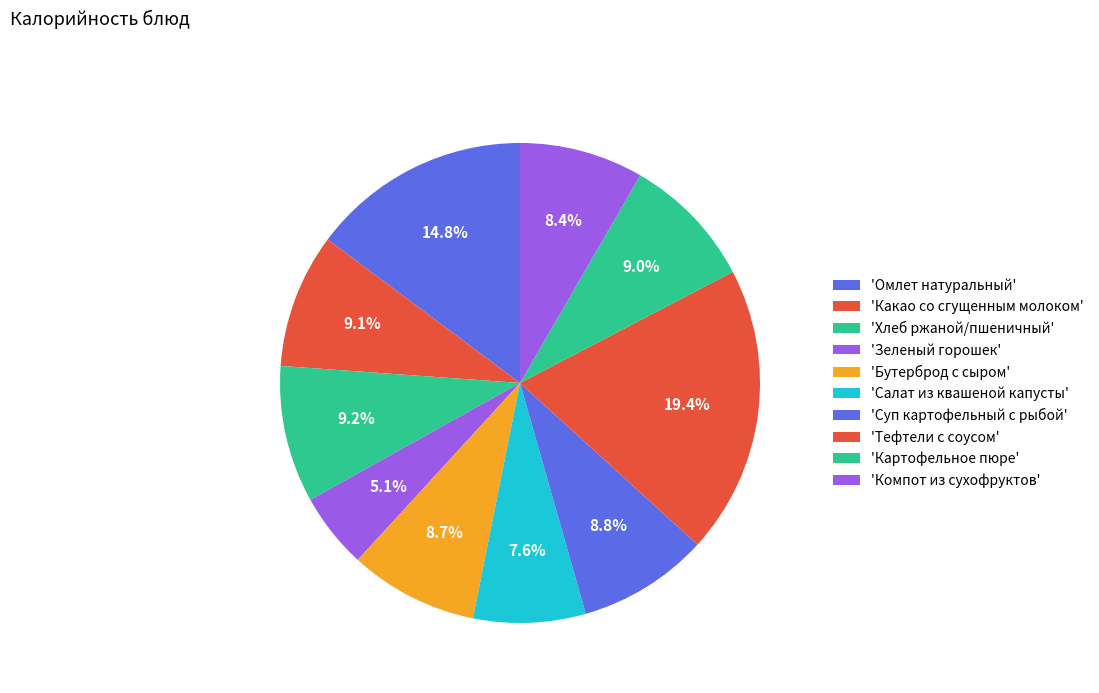

How many segments does this pie chart have?

10